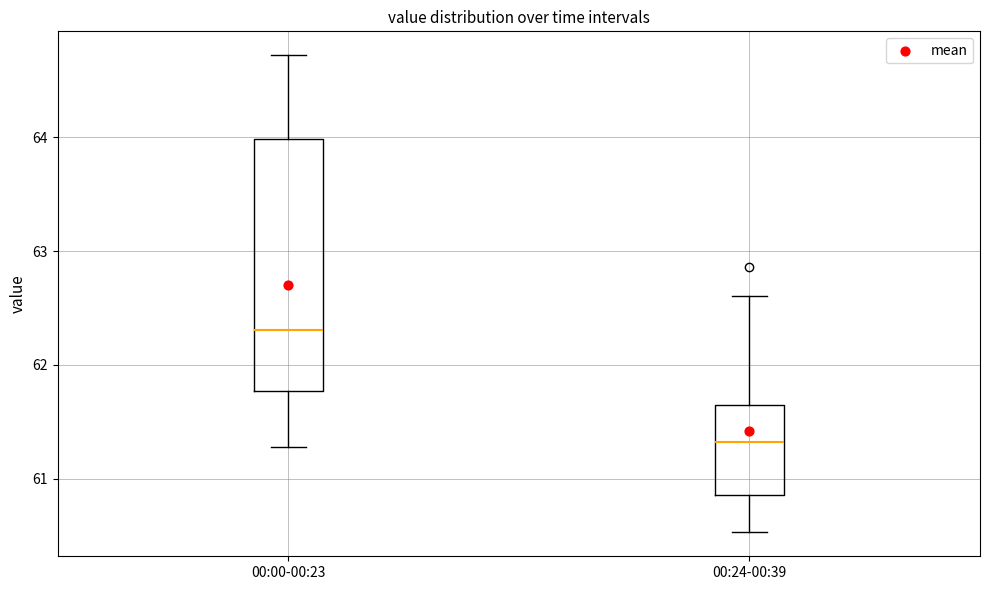

Where does the upper whisker of the box for 00:24-00:39 end on the y-axis? The values are not printed on the chart, so give them approximately, as read against the axis.

62.6